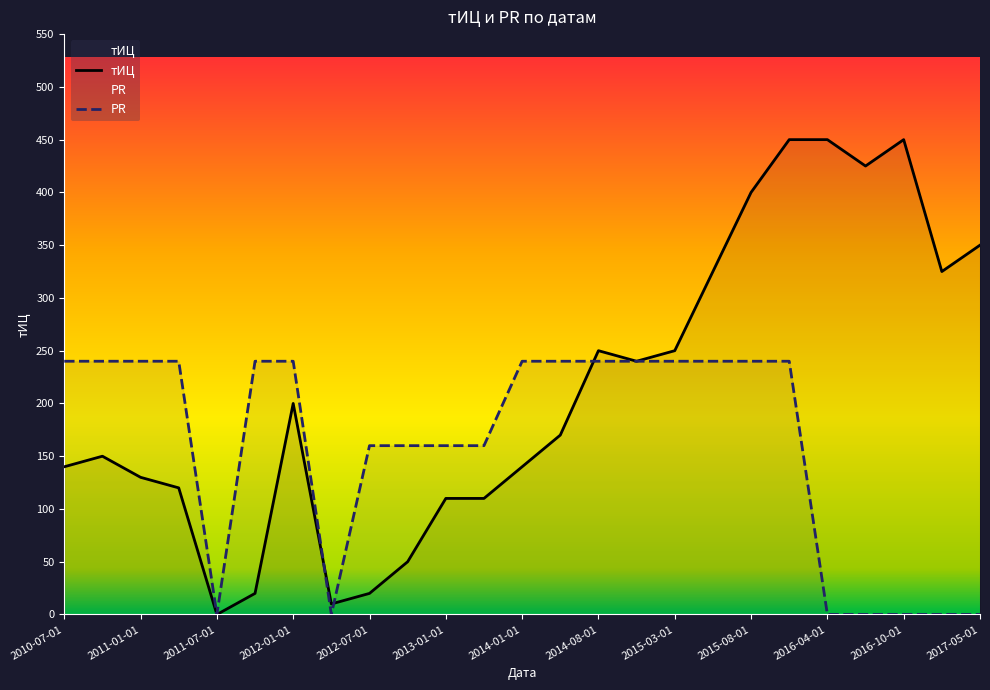

Which series has the largest range (max minus min)?

тИЦ